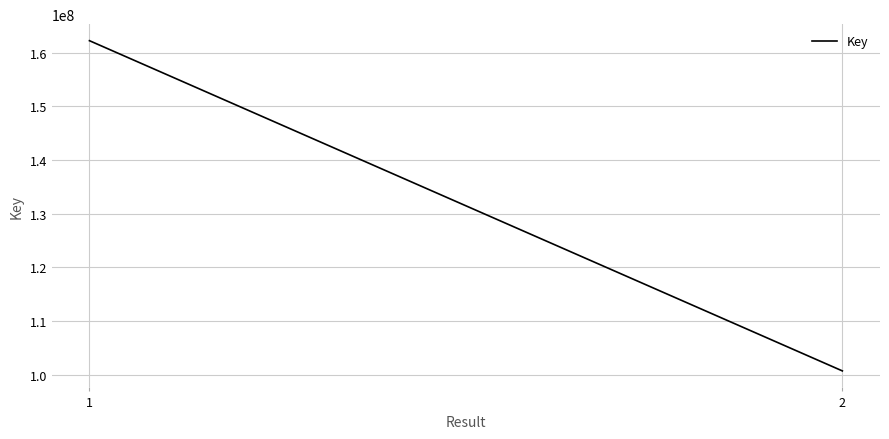

Reading left to right, list all the values displayed in this chart.

1=162248016	2=100727691